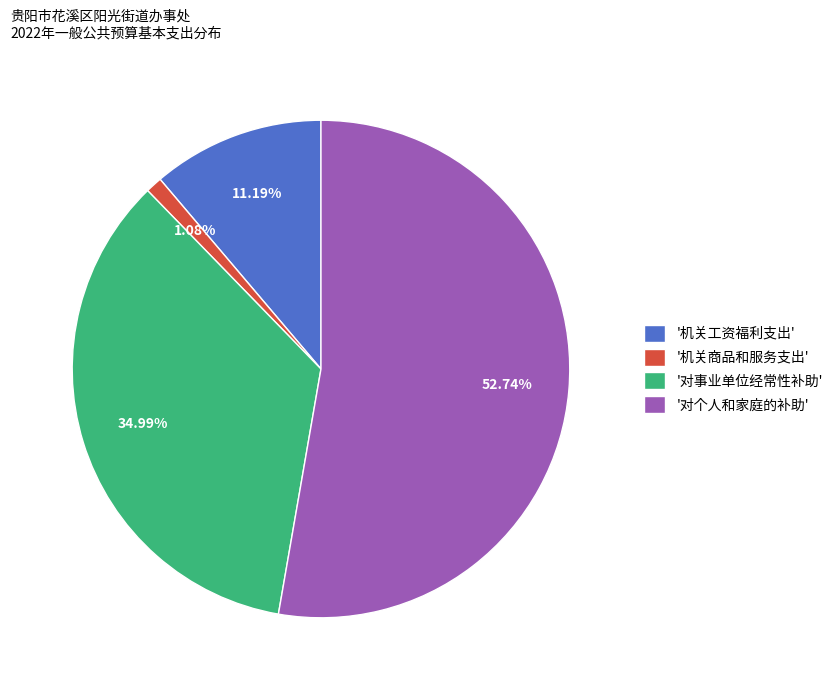

Which category has the biggest portion of the pie?

'对个人和家庭的补助'